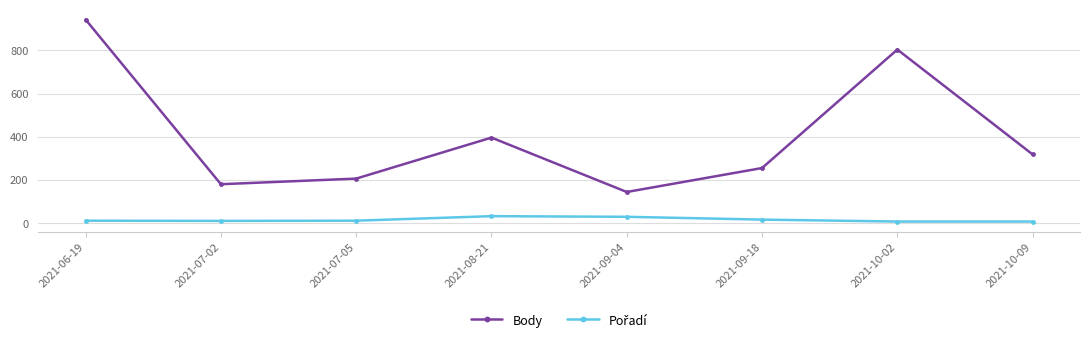

At how many categories does at least one series exceed 489?

2